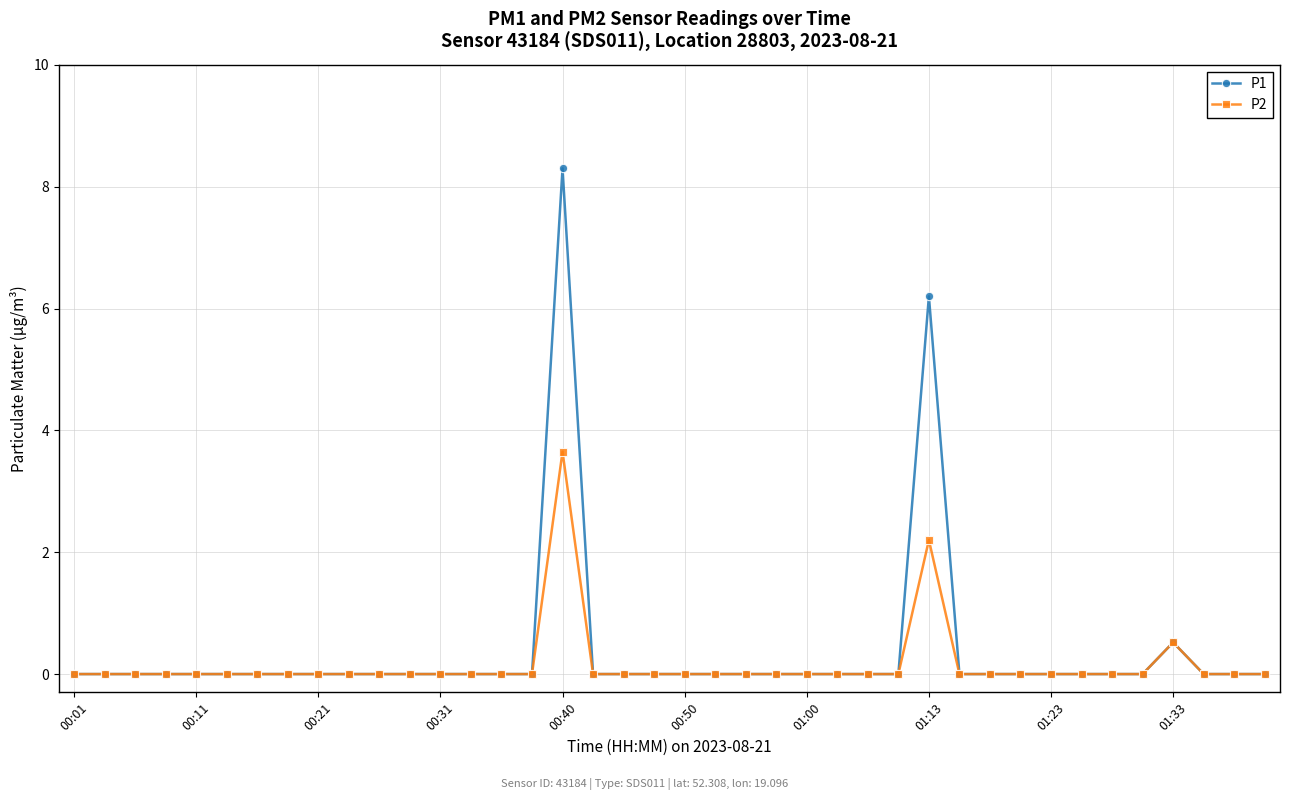

List the series in order of their overall mean, lowest first.

P2, P1